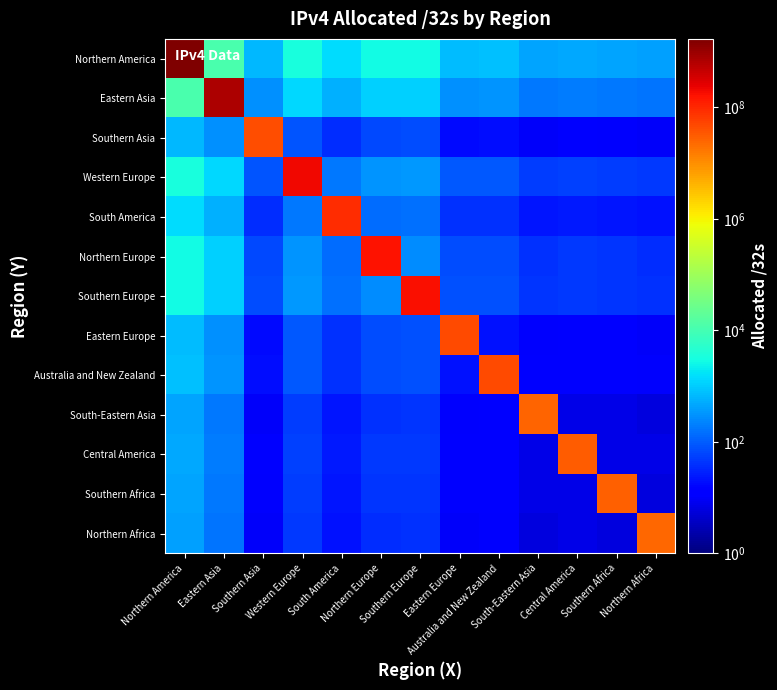

Reading left to right, transcribe all the data shown in this chart.

Northern America: Northern America=1682257760	Eastern Asia=11461	Southern Asia=701	Western Europe=3344	South America=1465	Northern Europe=2685	Southern Europe=2830	Eastern Europe=757	Australia and New Zealand=783	South-Eastern Asia=441	Central America=488	Southern Africa=455	Northern Africa=406
Eastern Asia: Northern America=11461	Eastern Asia=681315584	Southern Asia=284	Western Europe=1354	South America=593	Northern Europe=1087	Southern Europe=1146	Eastern Europe=306	Australia and New Zealand=317	South-Eastern Asia=178	Central America=197	Southern Africa=184	Northern Africa=164
Southern Asia: Northern America=701	Eastern Asia=284	Southern Asia=41713920	Western Europe=82	South America=36	Northern Europe=66	Southern Europe=70	Eastern Europe=18	Australia and New Zealand=19	South-Eastern Asia=10	Central America=12	Southern Africa=11	Northern Africa=10
Western Europe: Northern America=3344	Eastern Asia=1354	Southern Asia=82	Western Europe=198811544	South America=173	Northern Europe=317	Southern Europe=334	Eastern Europe=89	Australia and New Zealand=92	South-Eastern Asia=52	Central America=57	Southern Africa=53	Northern Africa=48
South America: Northern America=1465	Eastern Asia=593	Southern Asia=36	Western Europe=173	South America=87134976	Northern Europe=139	Southern Europe=146	Eastern Europe=39	Australia and New Zealand=40	South-Eastern Asia=22	Central America=25	Southern Africa=23	Northern Africa=21
Northern Europe: Northern America=2685	Eastern Asia=1087	Southern Asia=66	Western Europe=317	South America=139	Northern Europe=159657328	Southern Europe=268	Eastern Europe=71	Australia and New Zealand=74	South-Eastern Asia=41	Central America=46	Southern Africa=43	Northern Africa=38
Southern Europe: Northern America=2830	Eastern Asia=1146	Southern Asia=70	Western Europe=334	South America=146	Northern Europe=268	Southern Europe=168267248	Eastern Europe=75	Australia and New Zealand=78	South-Eastern Asia=44	Central America=48	Southern Africa=45	Northern Africa=40
Eastern Europe: Northern America=757	Eastern Asia=306	Southern Asia=18	Western Europe=89	South America=39	Northern Europe=71	Southern Europe=75	Eastern Europe=45005952	Australia and New Zealand=20	South-Eastern Asia=11	Central America=13	Southern Africa=12	Northern Africa=10
Australia and New Zealand: Northern America=783	Eastern Asia=317	Southern Asia=19	Western Europe=92	South America=40	Northern Europe=74	Southern Europe=78	Eastern Europe=20	Australia and New Zealand=46569216	South-Eastern Asia=12	Central America=13	Southern Africa=12	Northern Africa=11
South-Eastern Asia: Northern America=441	Eastern Asia=178	Southern Asia=10	Western Europe=52	South America=22	Northern Europe=41	Southern Europe=44	Eastern Europe=11	Australia and New Zealand=12	South-Eastern Asia=26241536	Central America=7	Southern Africa=7	Northern Africa=6
Central America: Northern America=488	Eastern Asia=197	Southern Asia=12	Western Europe=57	South America=25	Northern Europe=46	Southern Europe=48	Eastern Europe=13	Australia and New Zealand=13	South-Eastern Asia=7	Central America=29018112	Southern Africa=7	Northern Africa=7
Southern Africa: Northern America=455	Eastern Asia=184	Southern Asia=11	Western Europe=53	South America=23	Northern Europe=43	Southern Europe=45	Eastern Europe=12	Australia and New Zealand=12	South-Eastern Asia=7	Central America=7	Southern Africa=27063040	Northern Africa=6
Northern Africa: Northern America=406	Eastern Asia=164	Southern Asia=10	Western Europe=48	South America=21	Northern Europe=38	Southern Europe=40	Eastern Europe=10	Australia and New Zealand=11	South-Eastern Asia=6	Central America=7	Southern Africa=6	Northern Africa=24145920